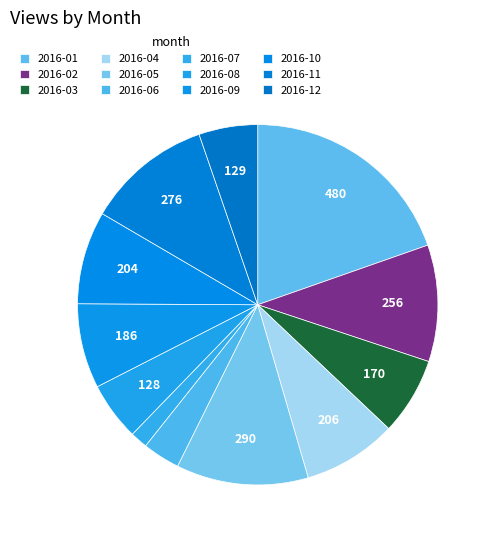

Rank the categories by value from lowest to highest.

2016-07, 2016-06, 2016-08, 2016-12, 2016-03, 2016-09, 2016-10, 2016-04, 2016-02, 2016-11, 2016-05, 2016-01